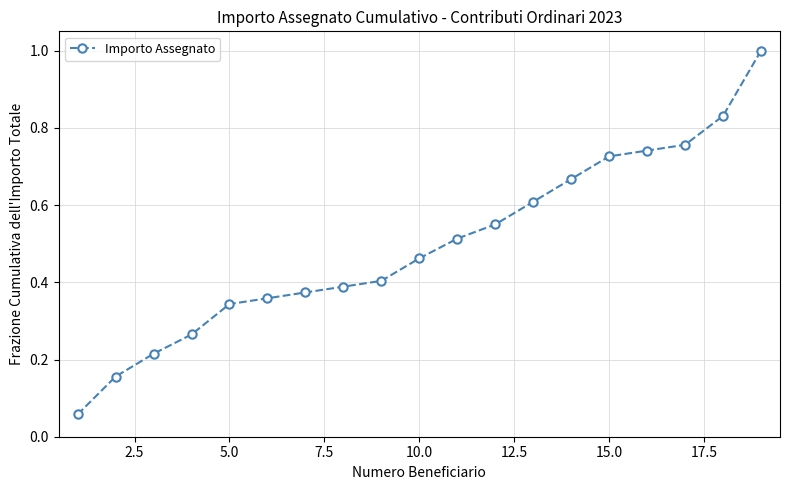

How many data points does each series have?

19